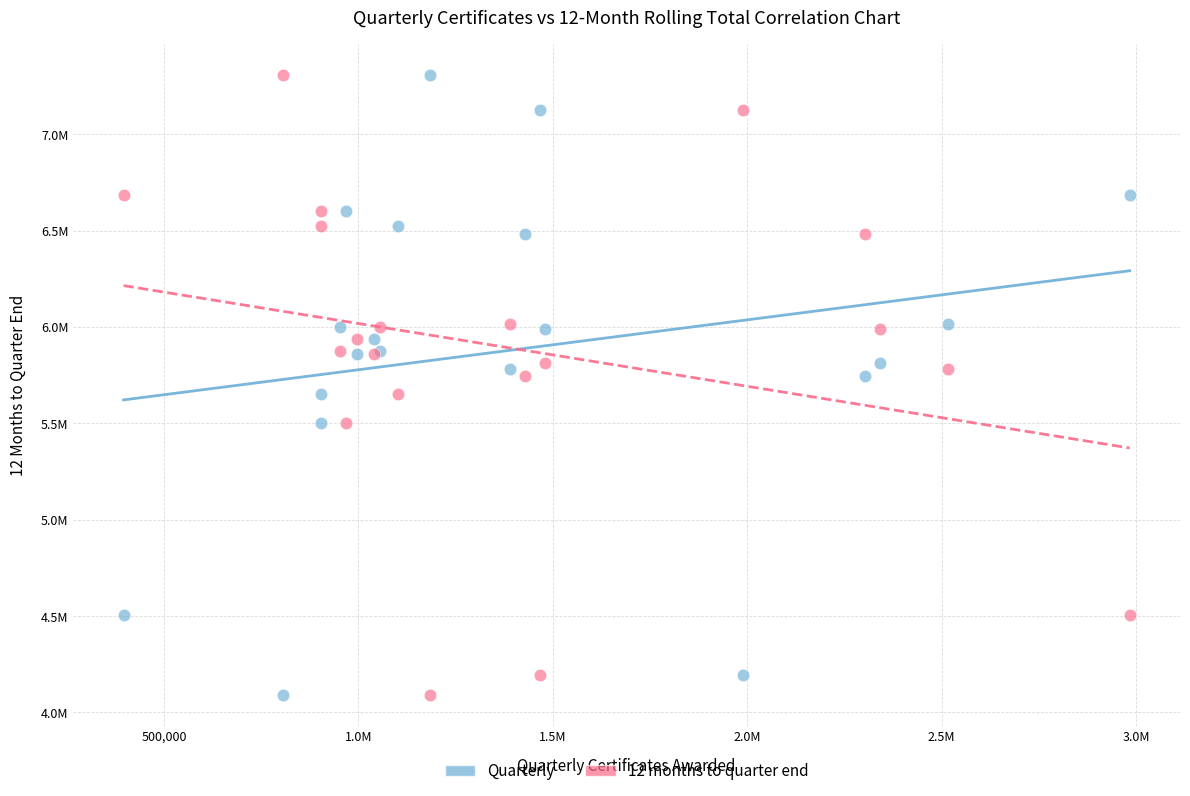

What are all the series names shown in the legend?

Quarterly, 12 months to quarter end